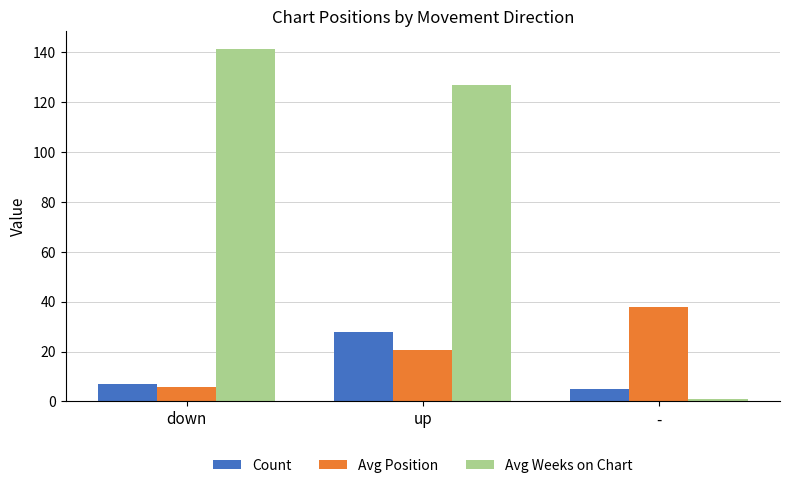

At which category is the sum across all series the highest?

up